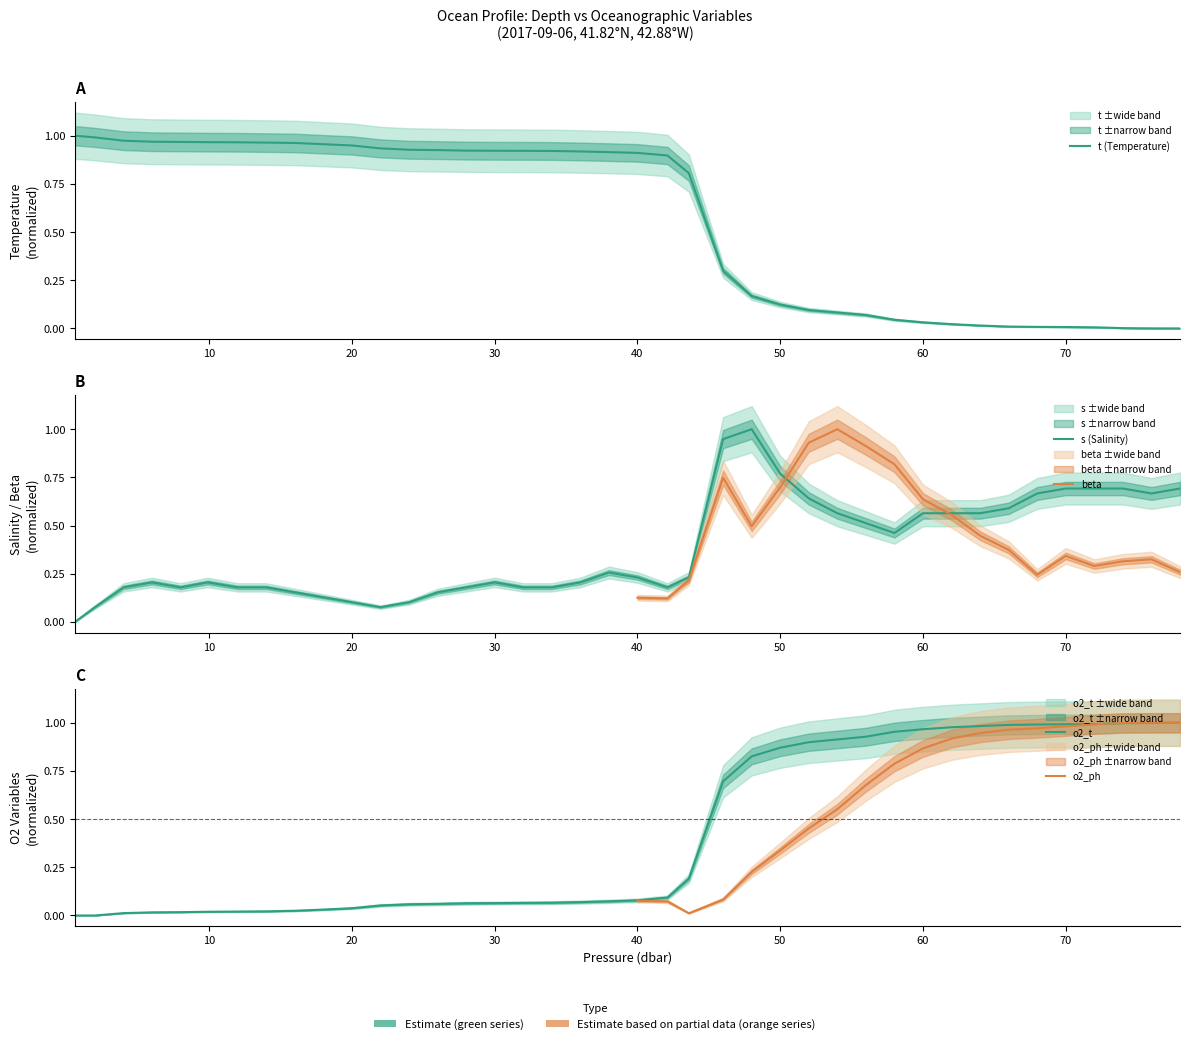

What is the difference between the t values at 43.6 and 18.0?

0.1